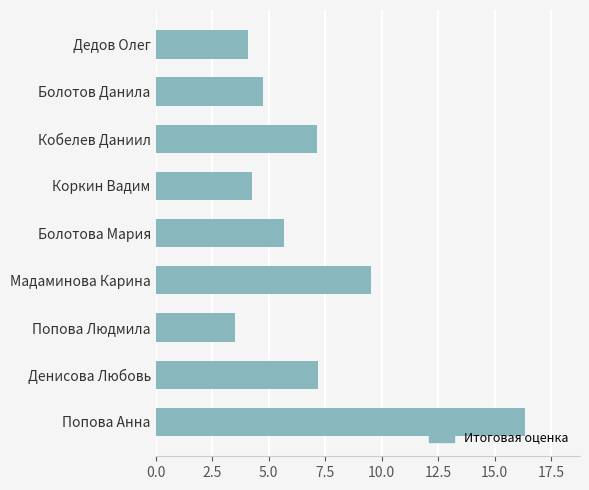

Is it true that the value at Кобелев Даниил is 4.7?

False